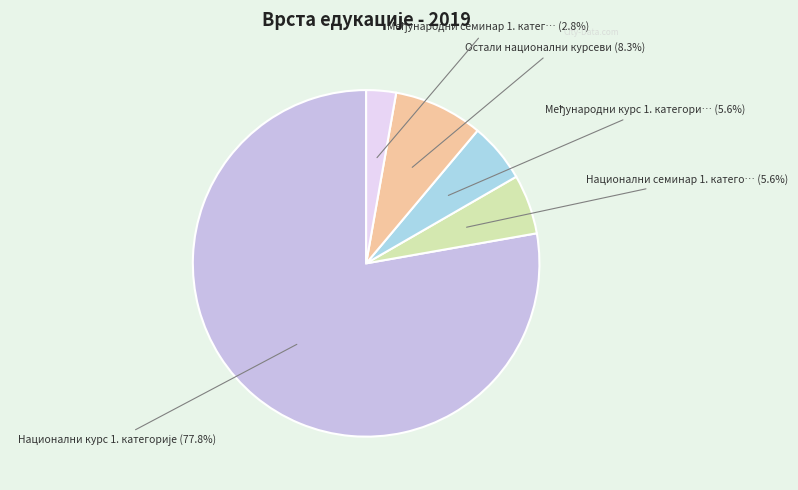

Is there any slice that represents more than half of the pie?

Yes